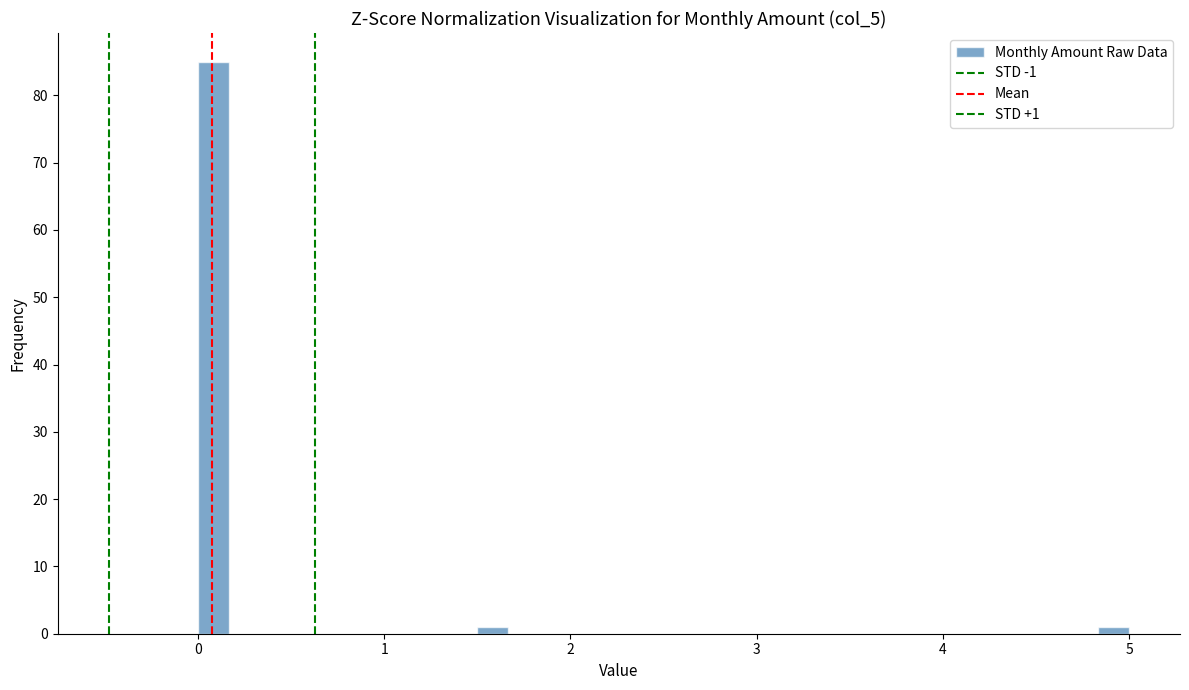

Around what value on the x-axis is the tallest bar? Give the approximate position of its centre, as read against the axis.

0.1